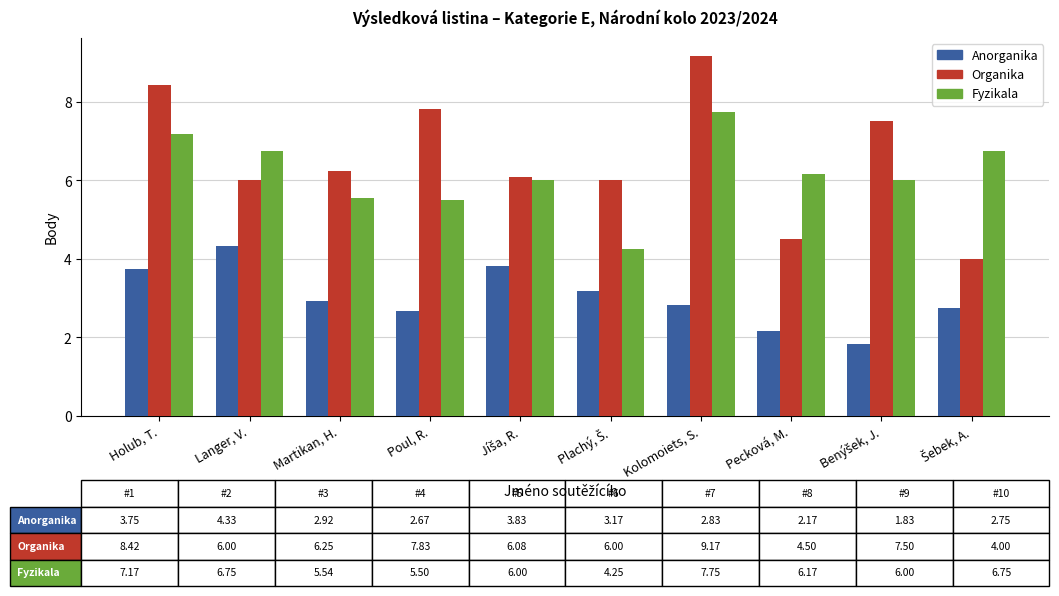

How many values in the Anorganika series are below 2?

1